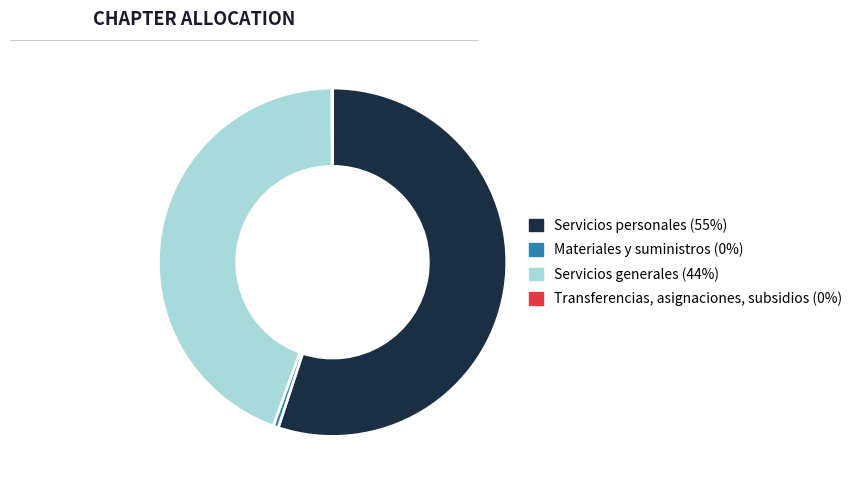

Combined, do Materiales y suministros (0%) and Servicios generales (44%) account for over 50%?

No